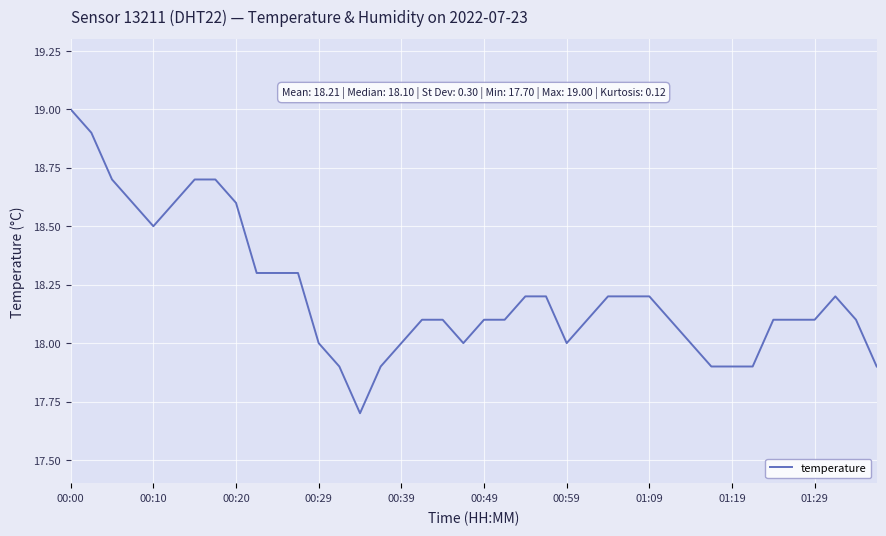

What is the difference between the maximum and minimum values?

1.3